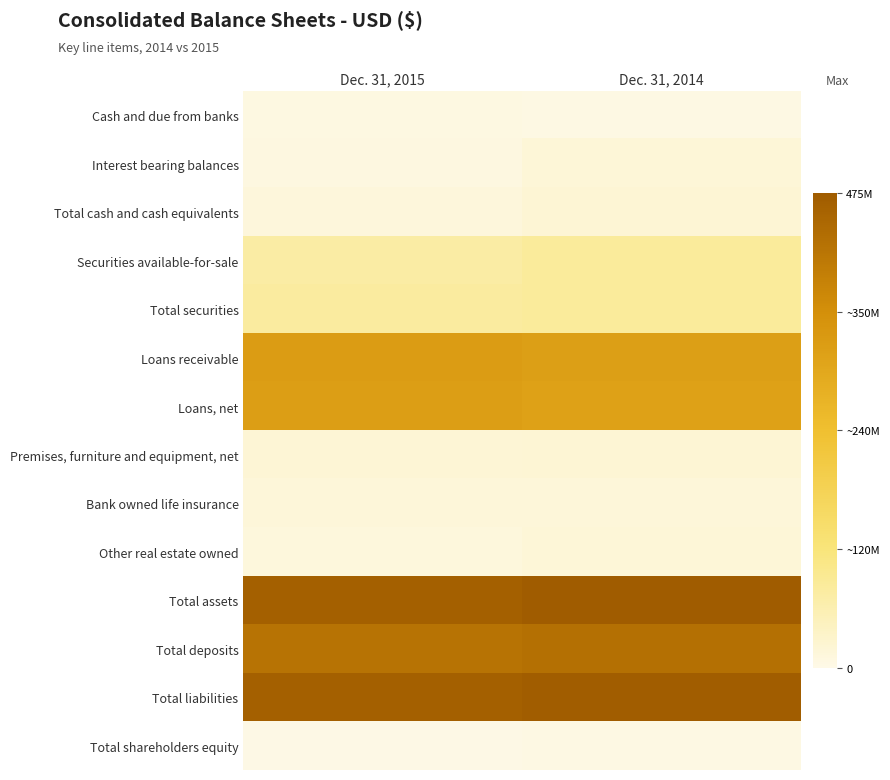

At which category is the sum across all series the highest?

Dec. 31, 2014